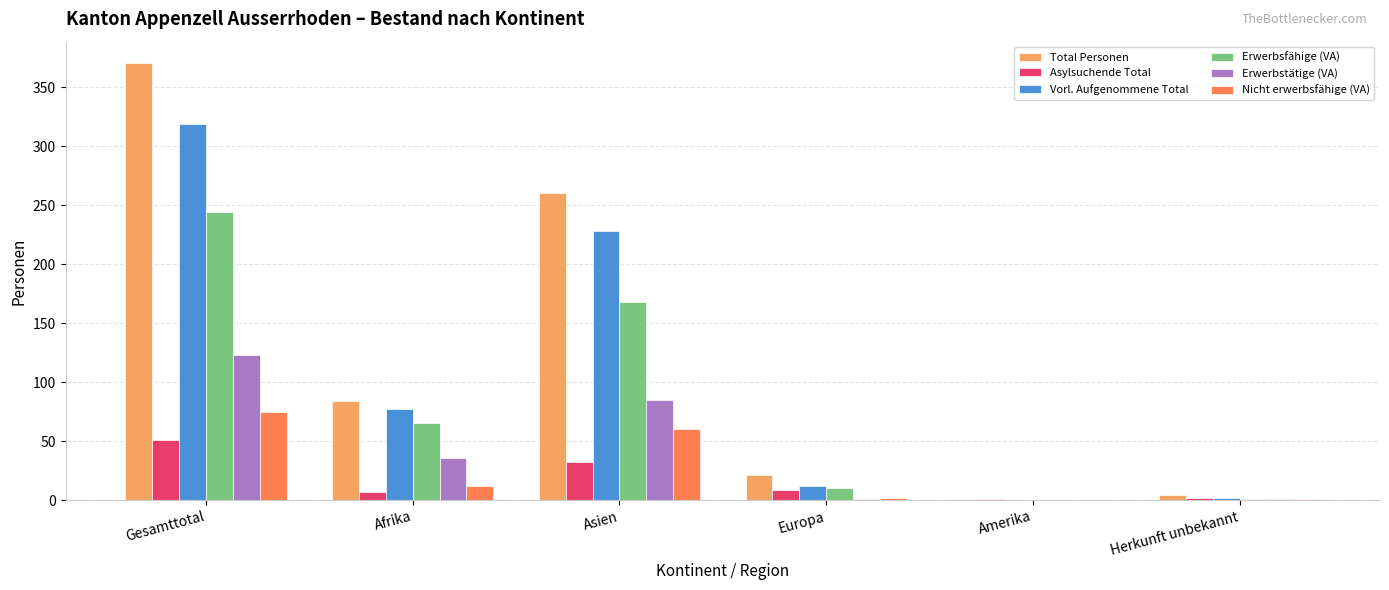

Where does the Total Personen series first go above 84?

Gesamttotal